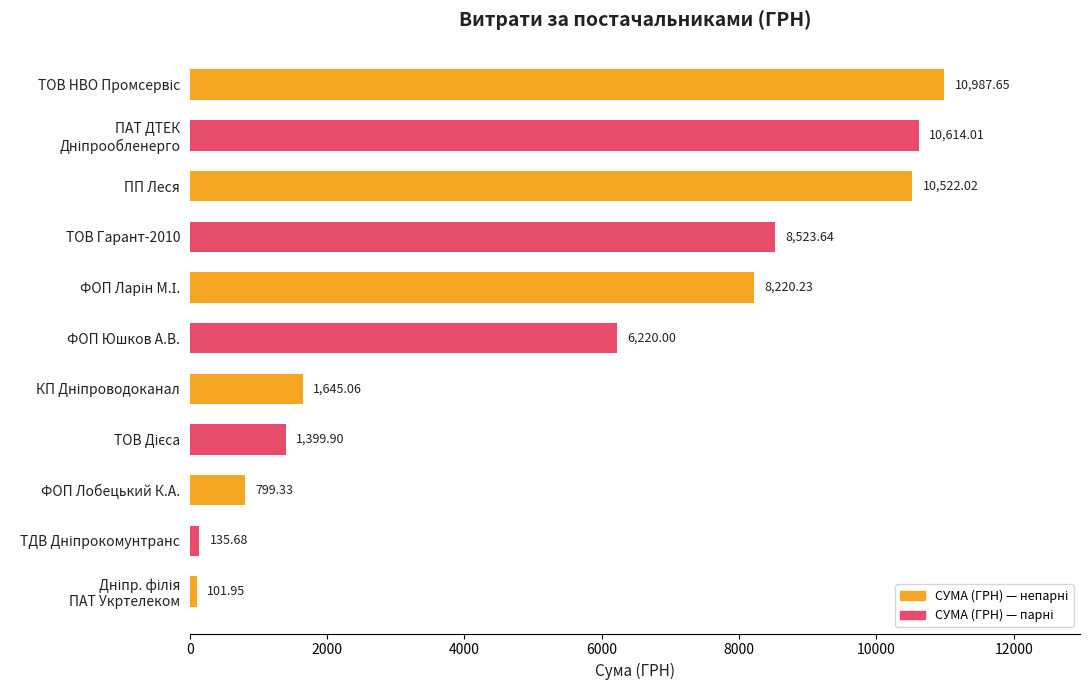

How many bars are there in total?

11